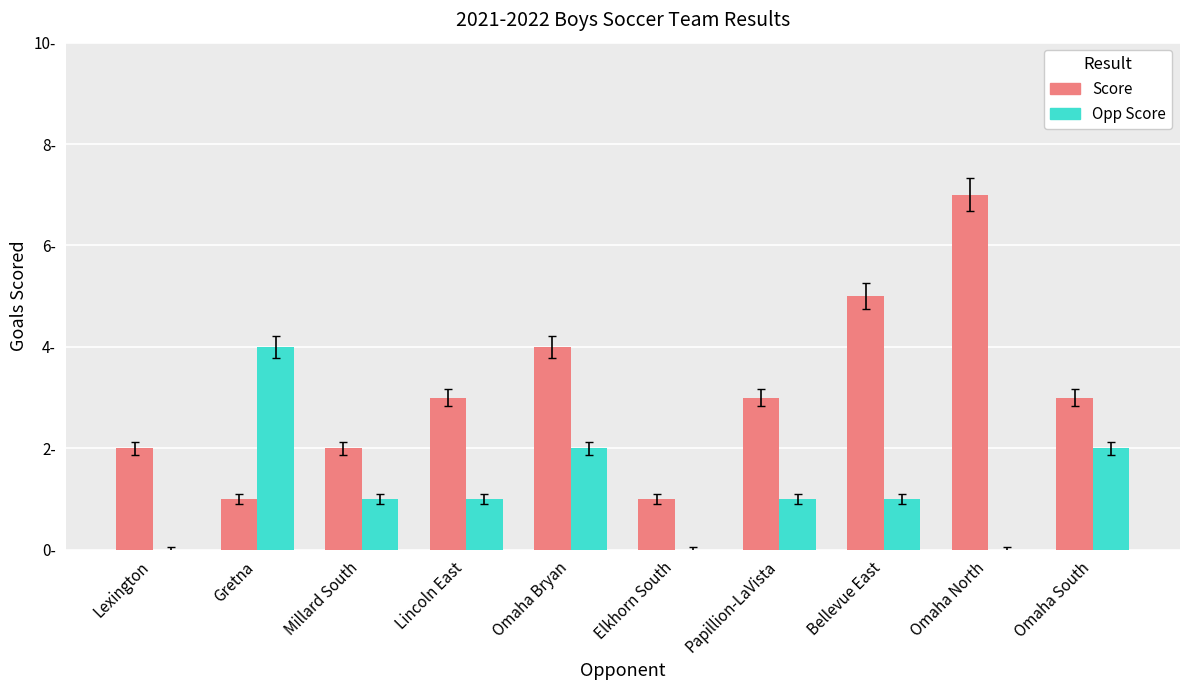

Which series has the largest range (max minus min)?

Score